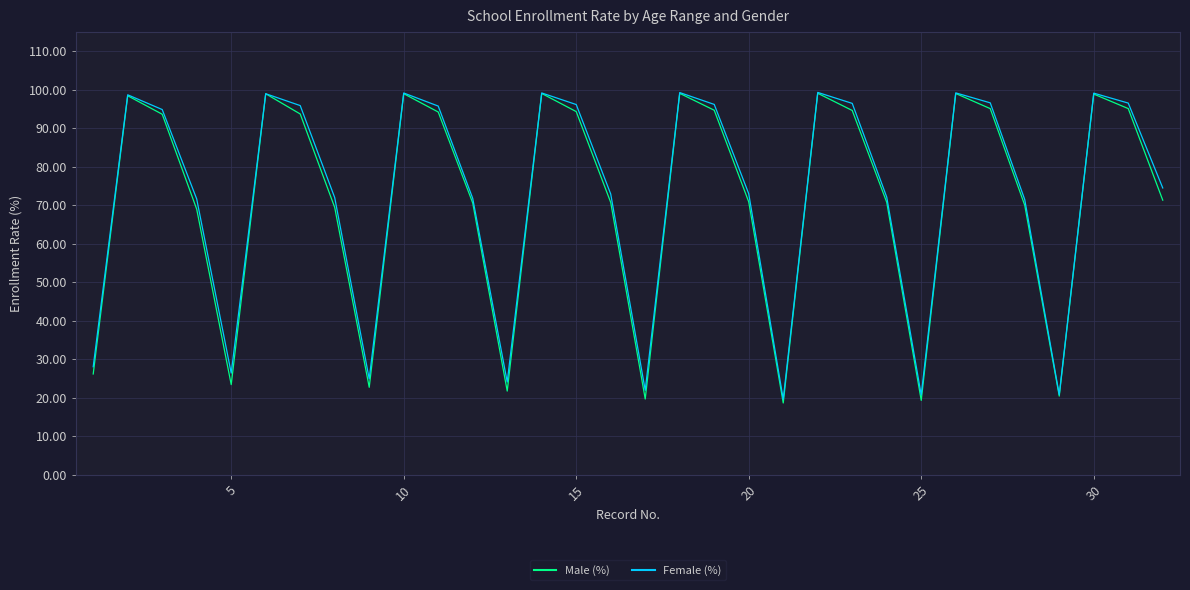

What is the smallest value displayed?

18.7